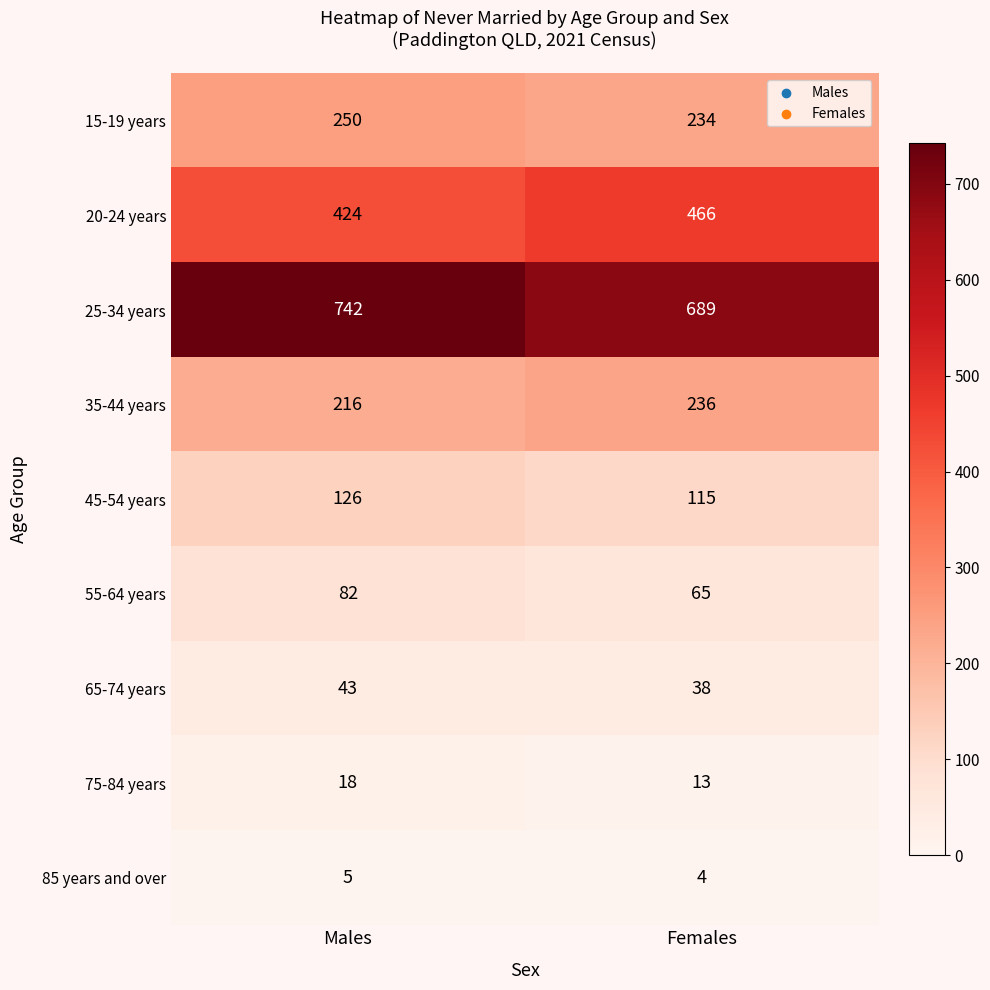

Reading left to right, extract all data points from this chart.

15-19 years: Males=250	Females=234
20-24 years: Males=424	Females=466
25-34 years: Males=742	Females=689
35-44 years: Males=216	Females=236
45-54 years: Males=126	Females=115
55-64 years: Males=82	Females=65
65-74 years: Males=43	Females=38
75-84 years: Males=18	Females=13
85 years and over: Males=5	Females=4